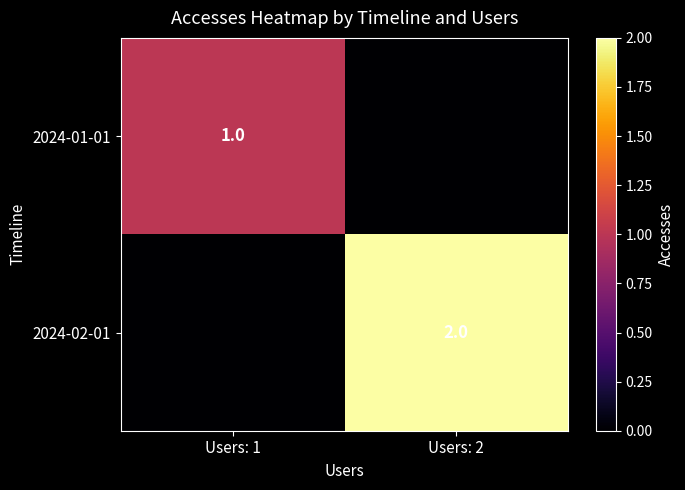

The value of 2024-01-01 at Users: 1 is 1. True or false?

True